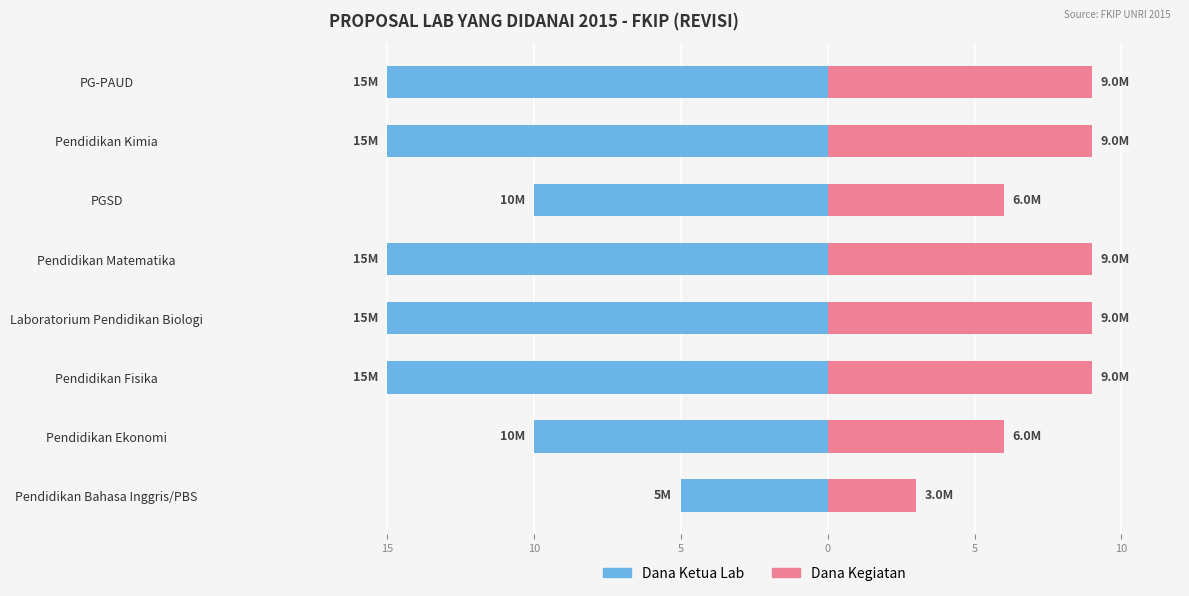

What is the difference between the maximum and minimum values in the Dana Ketua Lab series?

10